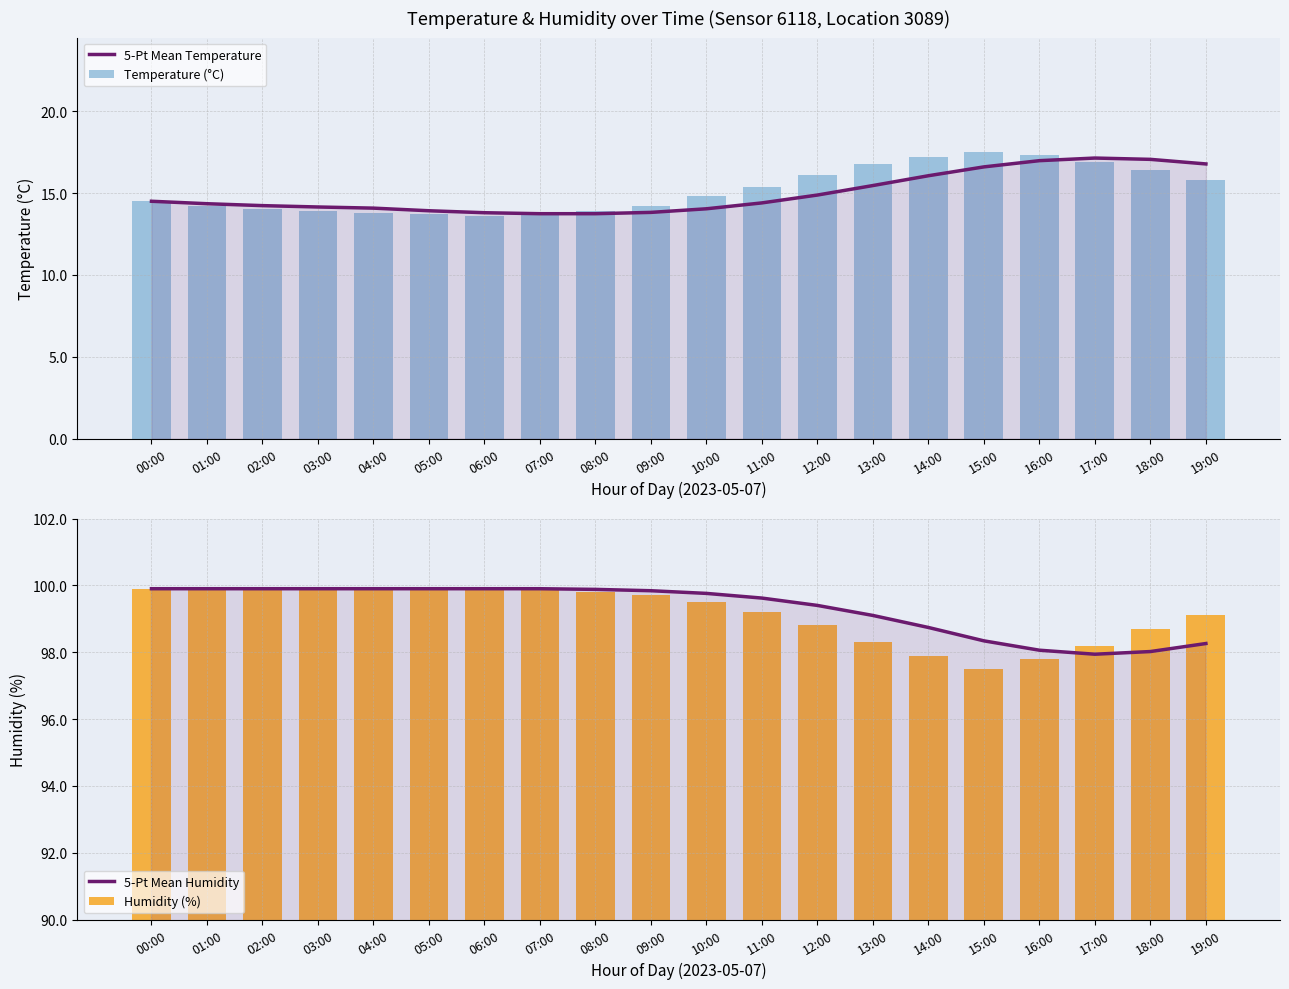

What is the maximum value shown in the chart?

99.9